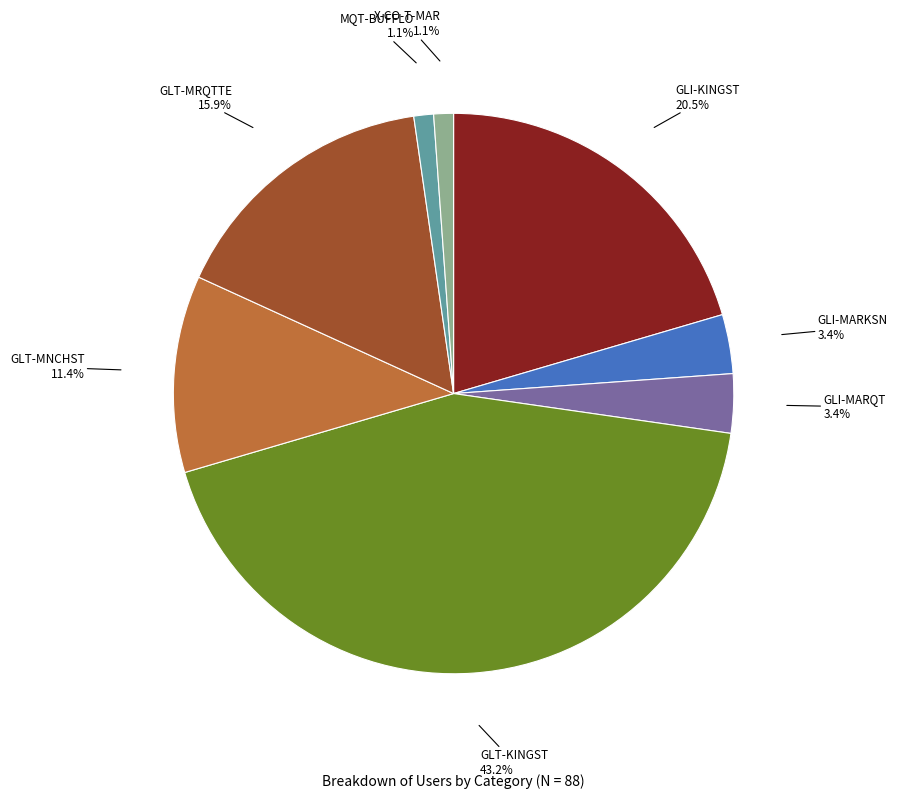

Which has a higher value, GLT-MRQTTE or GLI-MARKSN?

GLT-MRQTTE